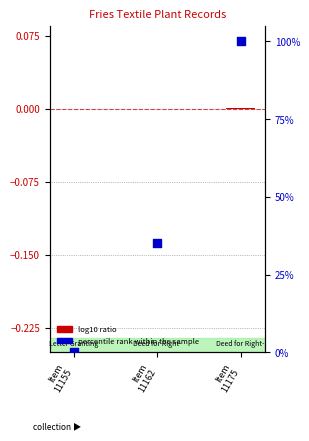

Which series has the largest total across all categories?

percentile rank within the sample